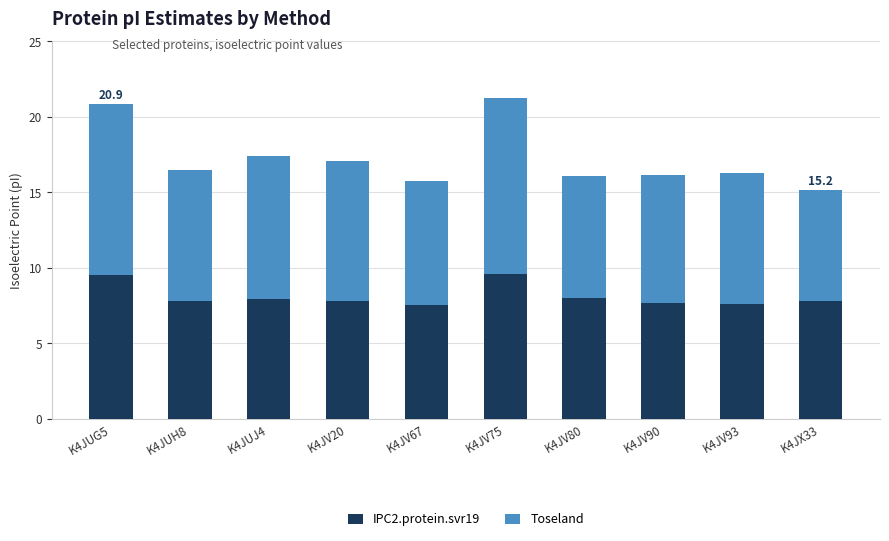

What is the difference between the maximum and minimum values in the IPC2.protein.svr19 series?

2.0